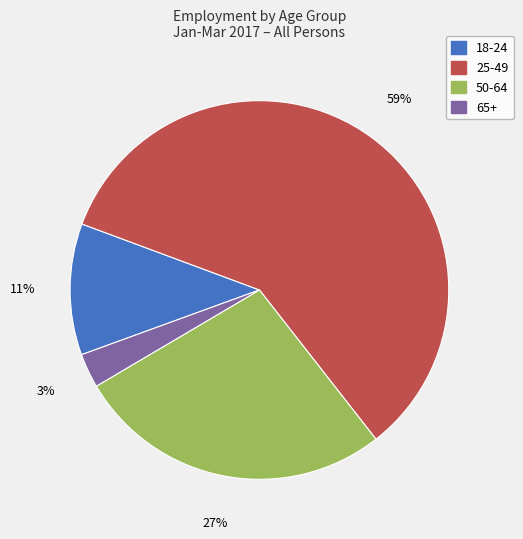

True or false: 65+ accounts for 16% of the total.

False